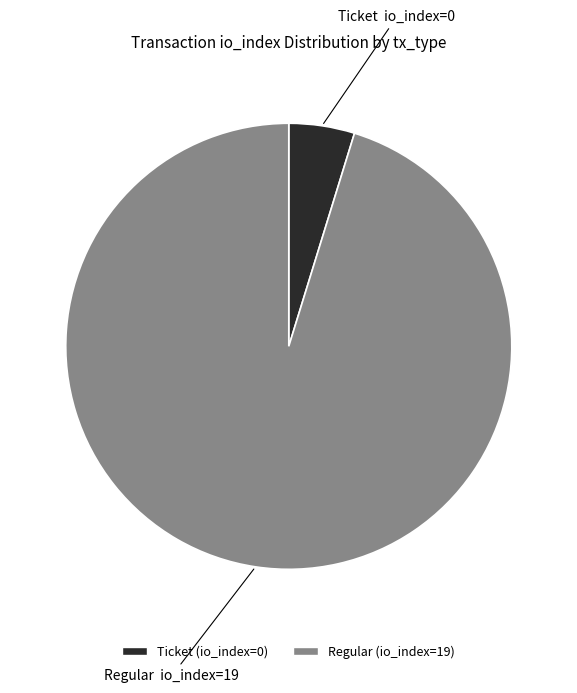

Does Ticket (io_index=0) represent more than half of the total?

No